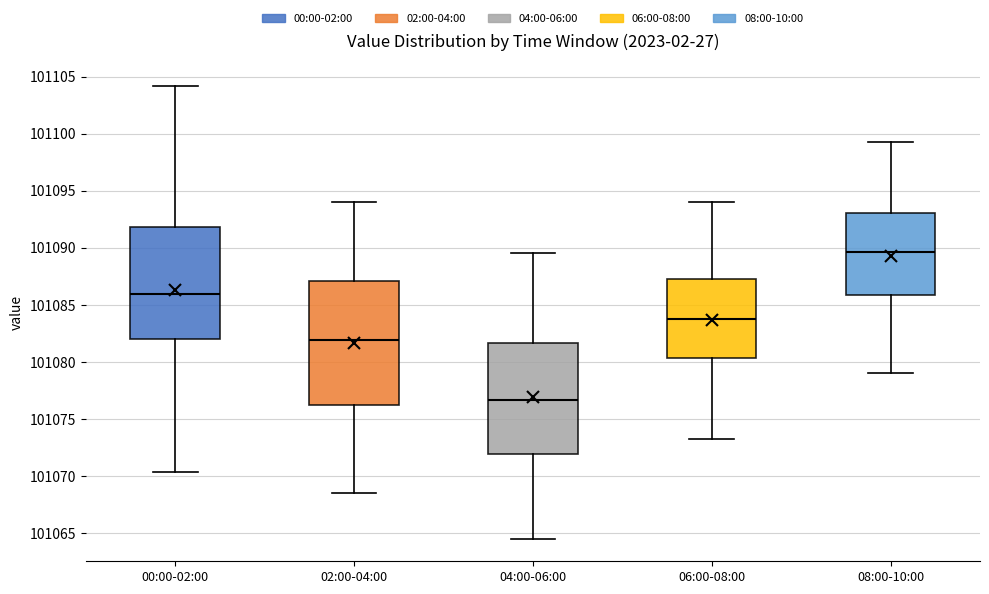

Comparing the boxes themselves (not the whiskers), which one is the tallest?

02:00-04:00